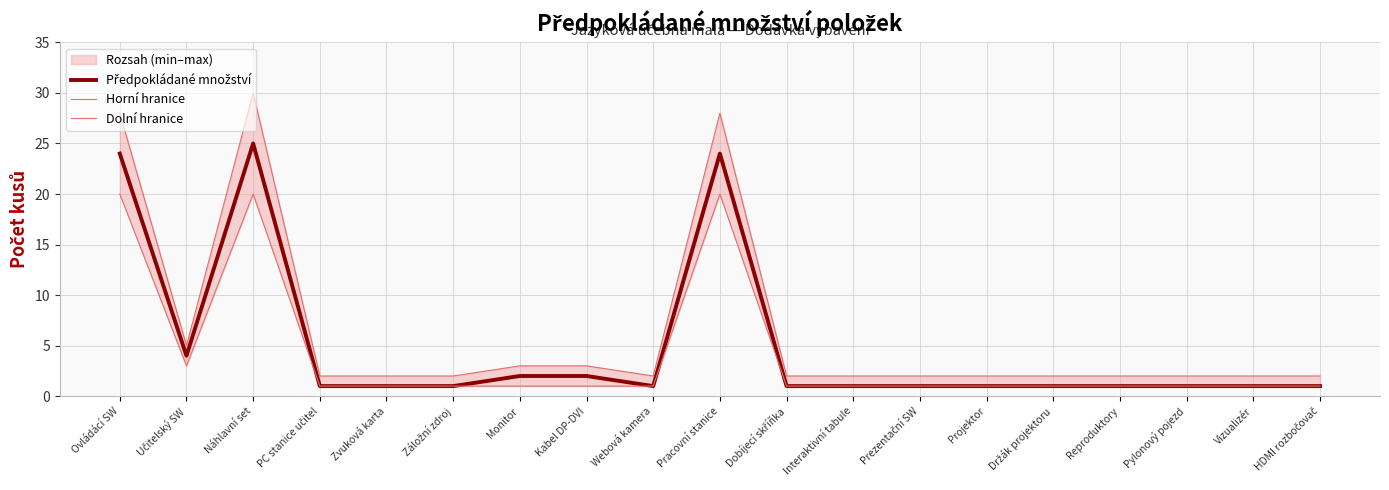

Reading left to right, what are all the values shown in this chart?

Předpokládané množství: 24	4	25	1	1	1	2	2	1	24	1	1	1	1	1	1	1	1	1
Horní hranice: 28	5	30	2	2	2	3	3	2	28	2	2	2	2	2	2	2	2	2
Dolní hranice: 20	3	20	1	1	1	1	1	1	20	1	1	1	1	1	1	1	1	1